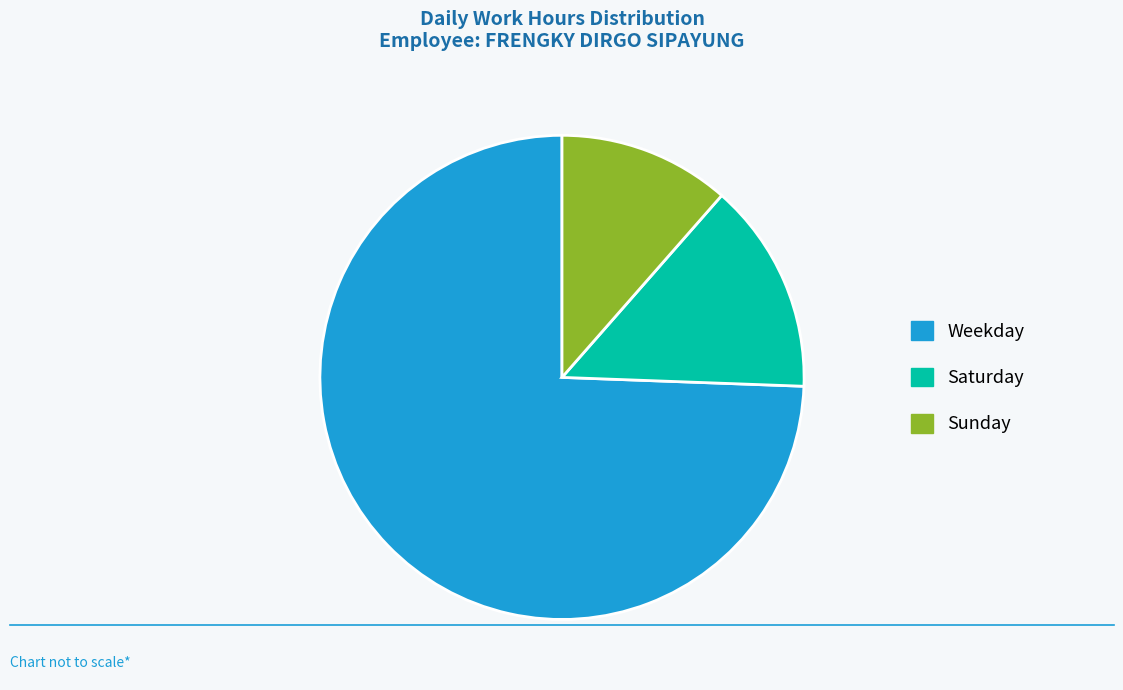

Which category has the biggest portion of the pie?

Weekday